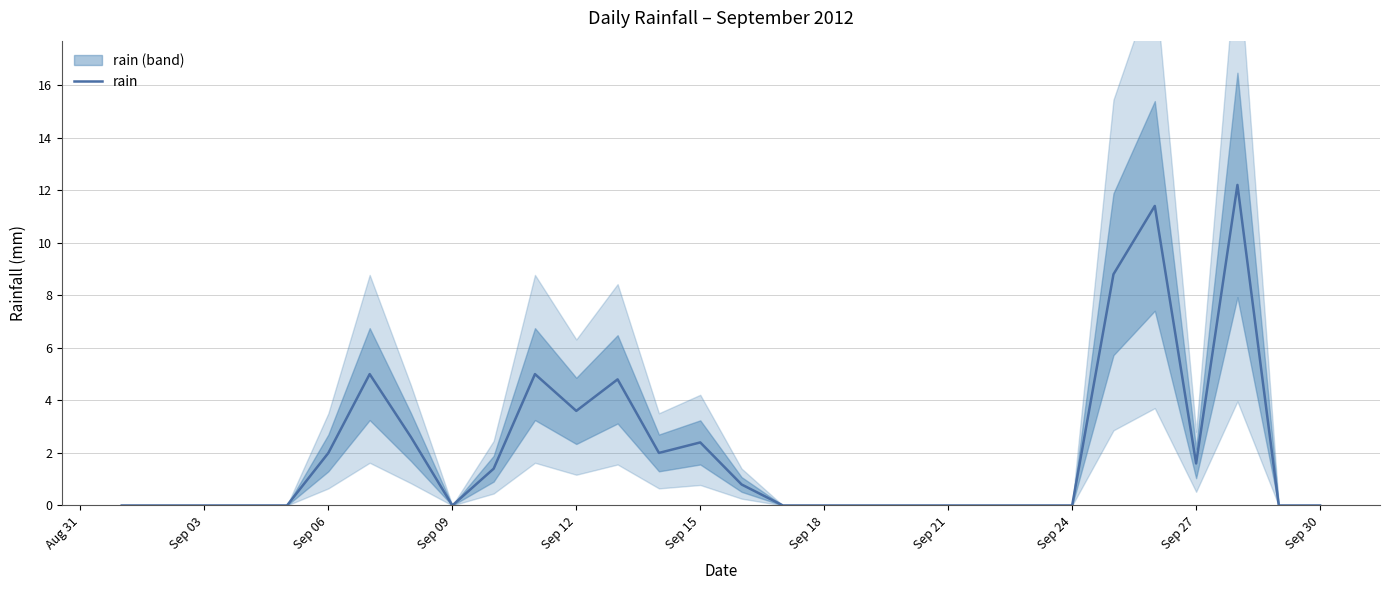

What is the difference between the maximum and minimum values?

12.2